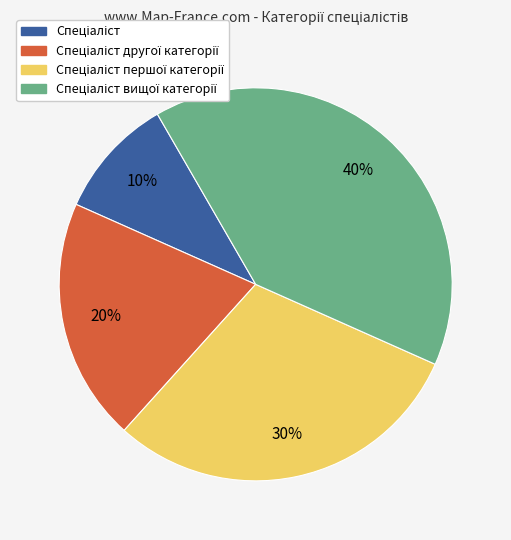

To the nearest percent, what is the difference between the largest and smallest slice percentages?

30%